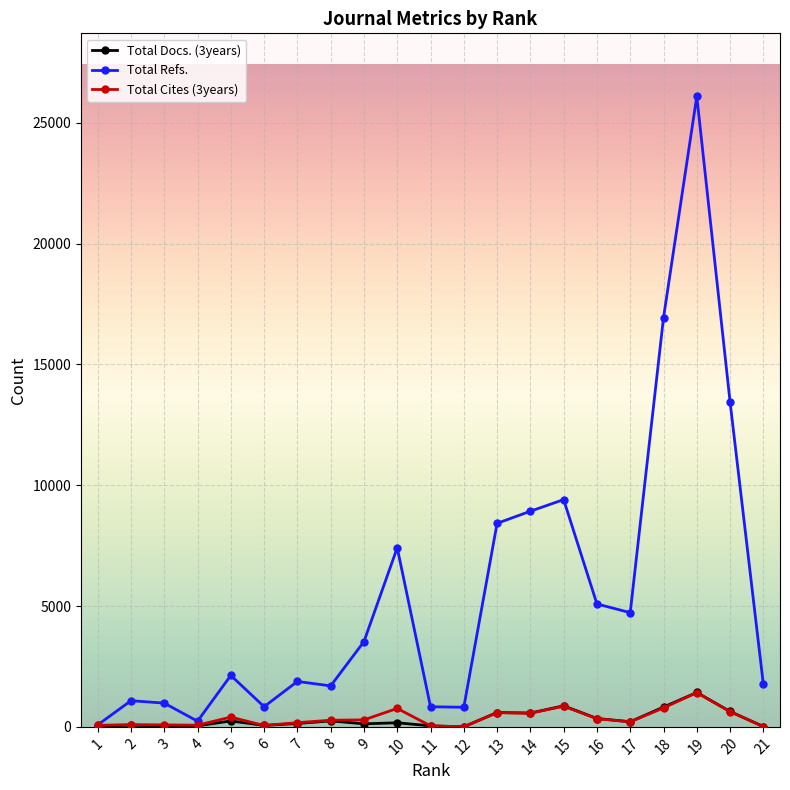

The value of Total Docs. (3years) at 10 is 169. True or false?

True